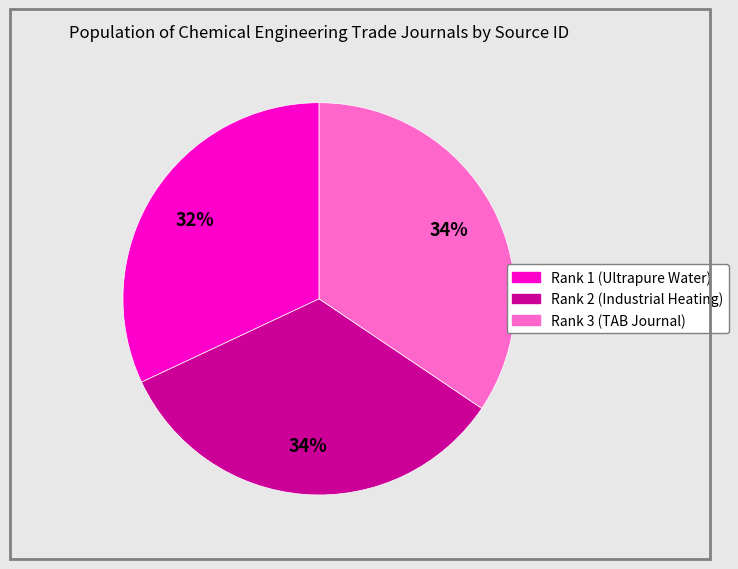

Does Rank 2 (Industrial Heating) represent more than half of the total?

No